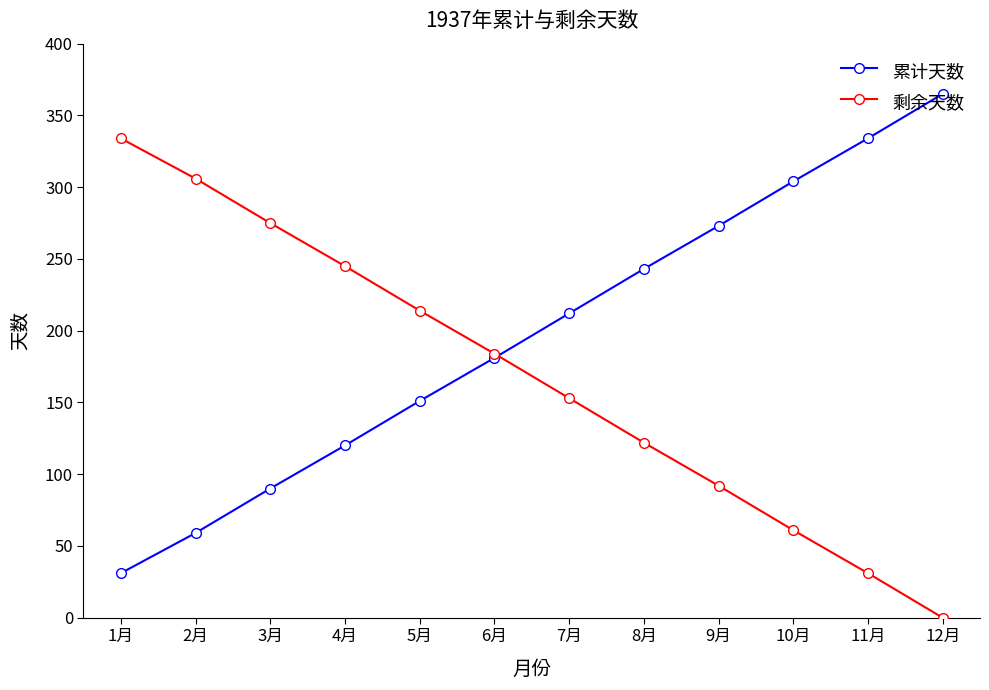

True or false: 累计天数 and 剩余天数 intersect in this chart.

True